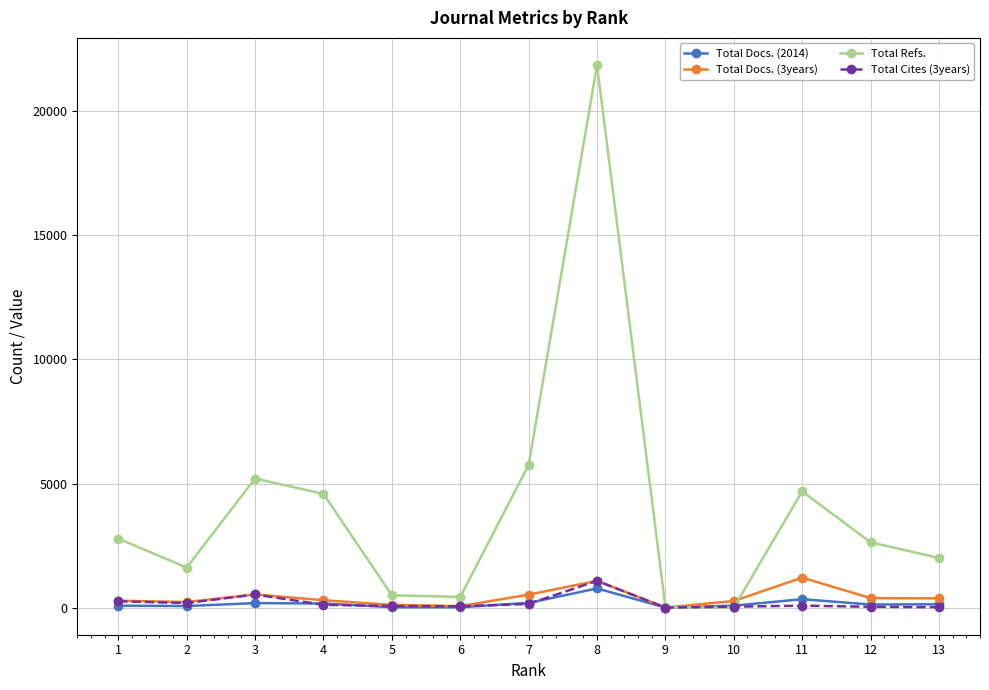

Between 1 and 3, which series saw the biggest shift?

Total Refs.